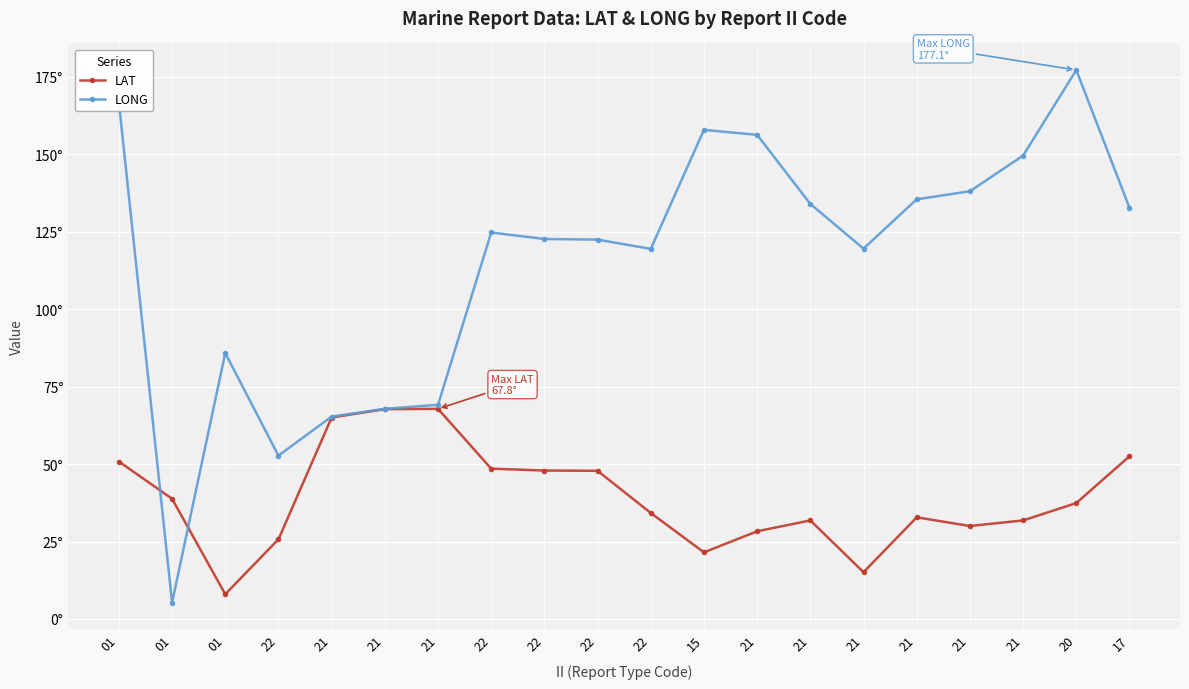

Where do LONG and LAT first cross each other?

01 and 01